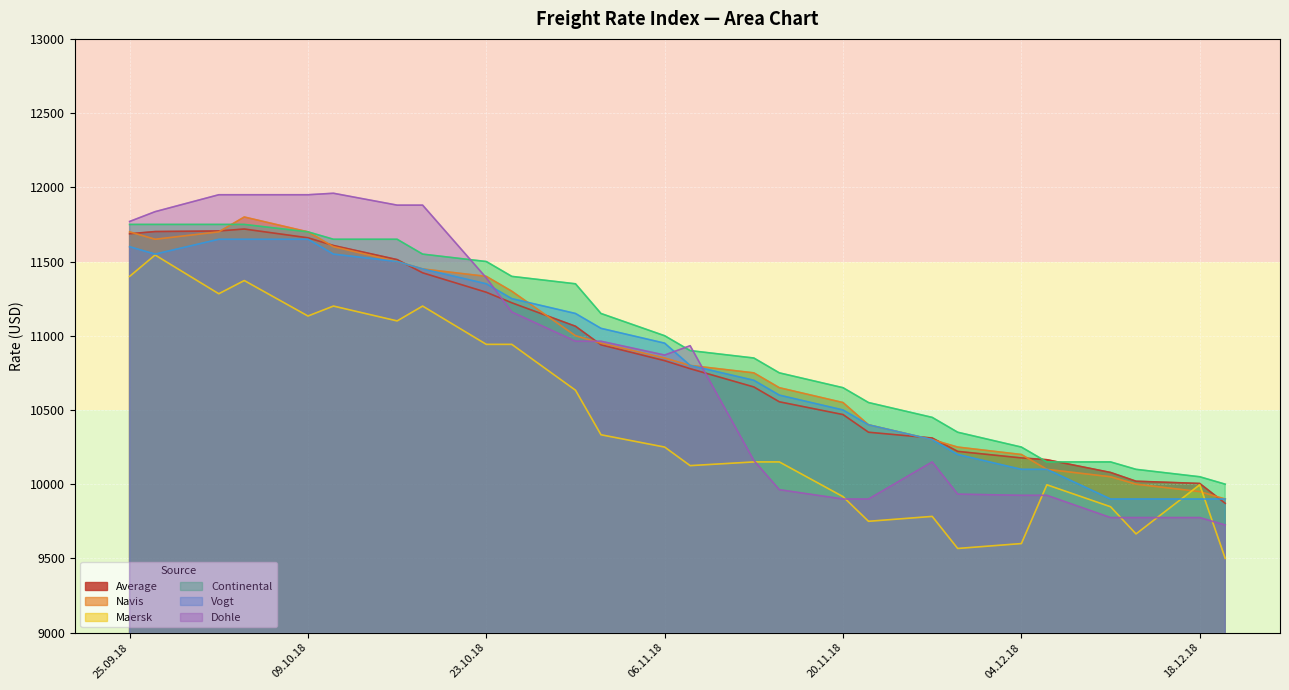

What is the average value of the Maersk series?

10438